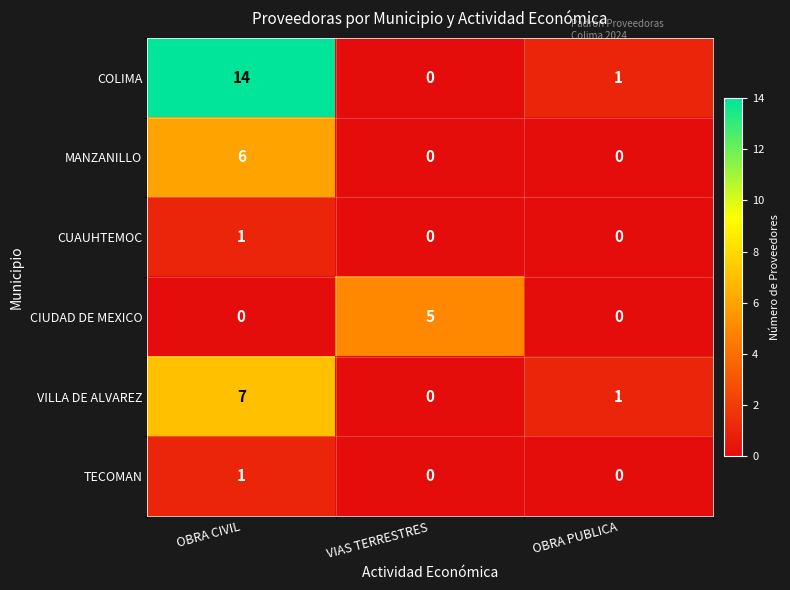

How many MANZANILLO values are between 0 and 6?

3